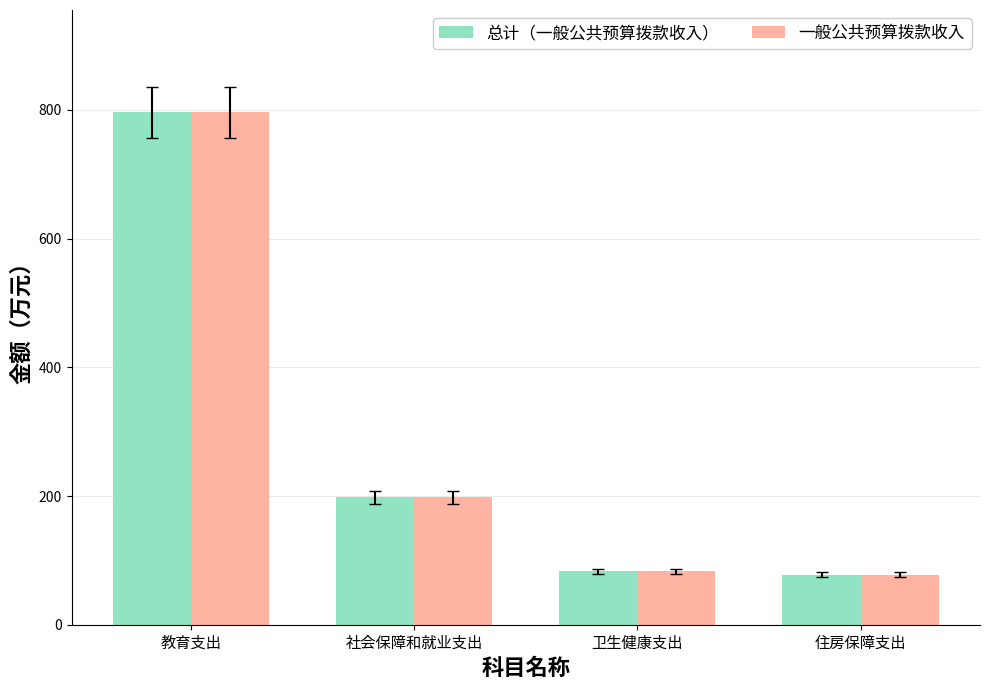

What is the minimum value for 一般公共预算拨款收入?

77.3